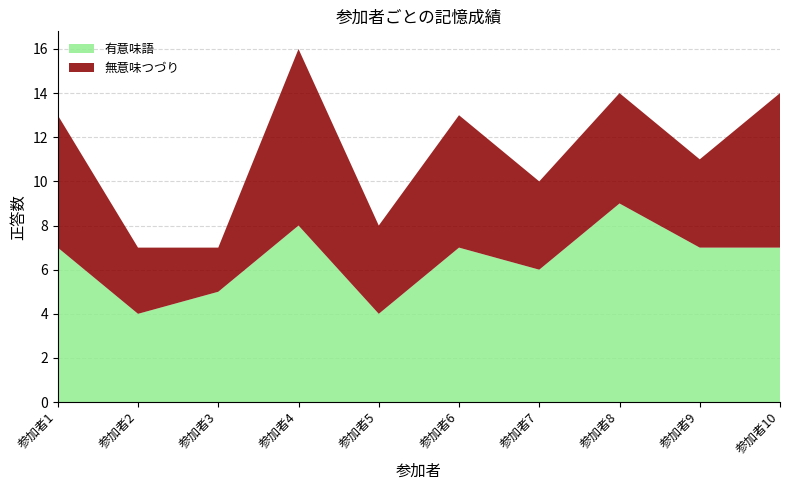

Reading right to left, list all the values displayed in this chart.

有意味語: 7	7	9	6	7	4	8	5	4	7
無意味つづり: 7	4	5	4	6	4	8	2	3	6